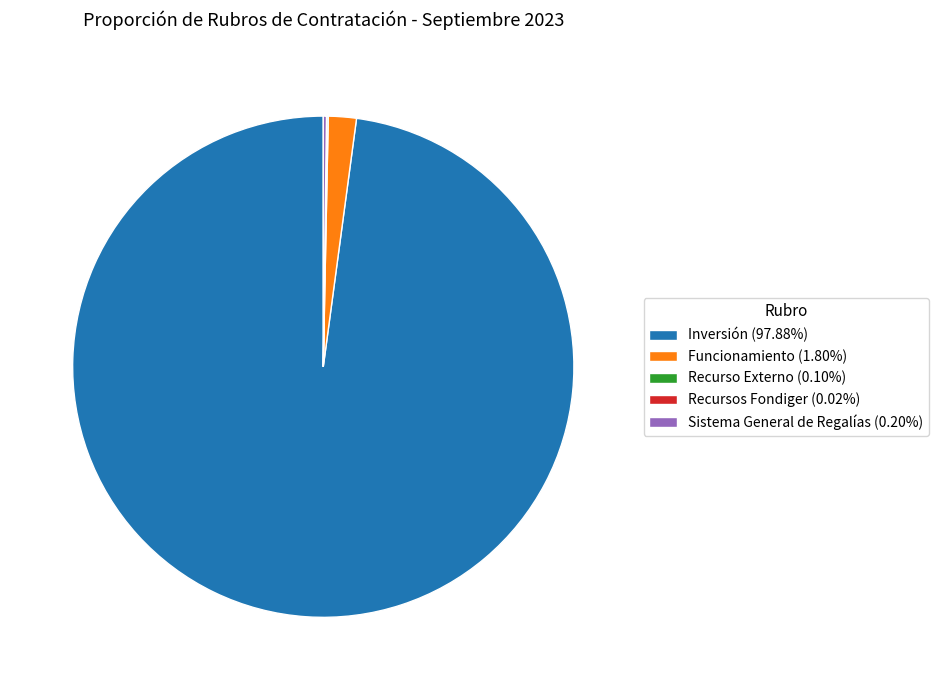

Is there a majority slice in this chart?

Yes